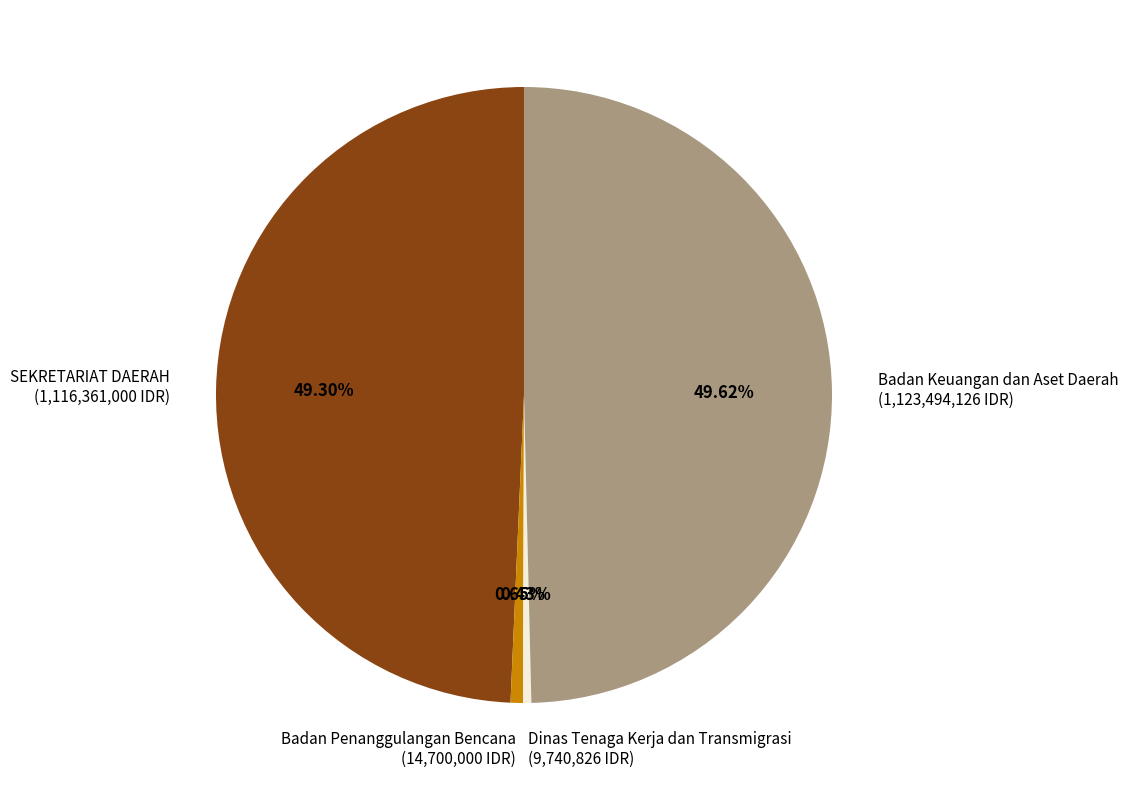

Combined, do Badan Keuangan dan Aset Daerah and SEKRETARIAT DAERAH account for over 50%?

Yes